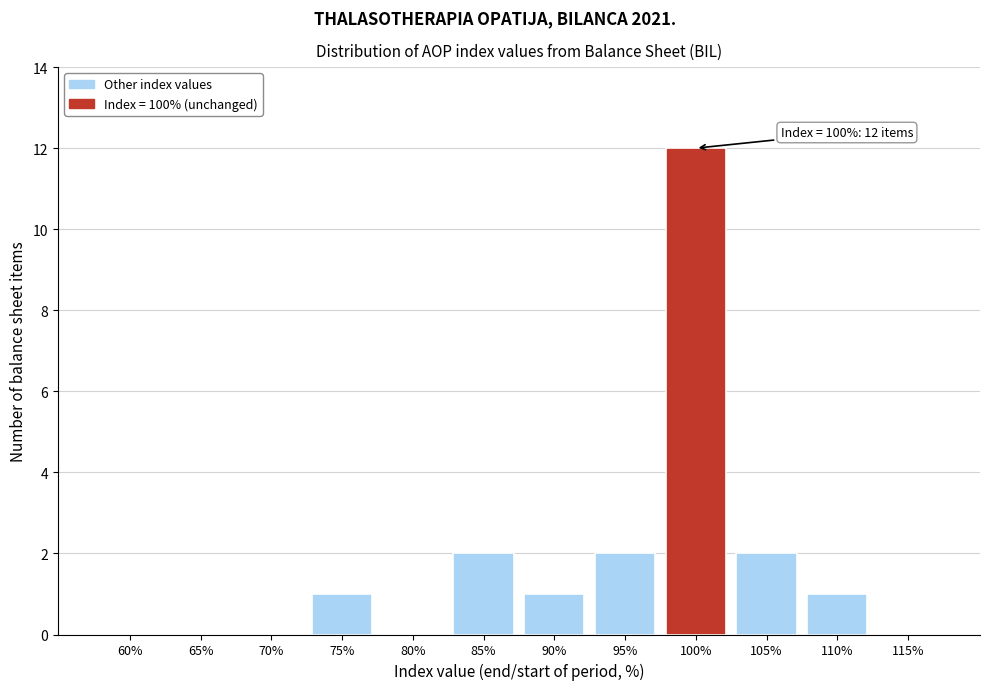

Reading right to left, what are all the values shown in this chart?

115%=0	110%=1	105%=2	100%=12	95%=2	90%=1	85%=2	80%=0	75%=1	70%=0	65%=0	60%=0